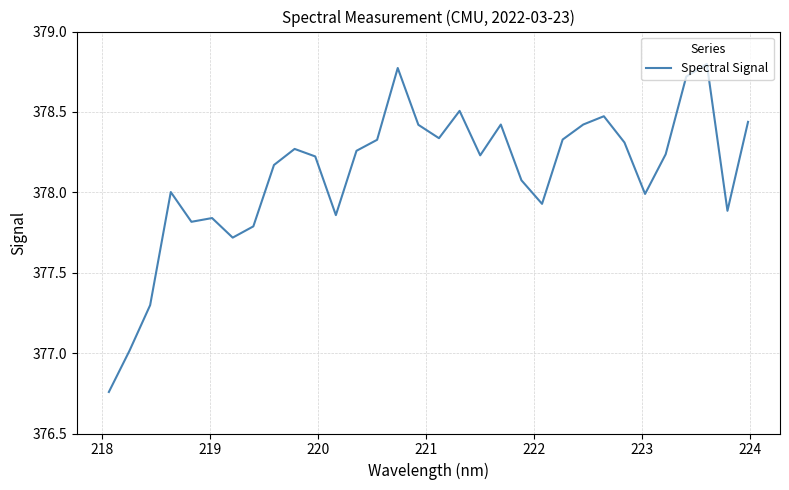

What is the difference between the maximum and minimum values?

2.0